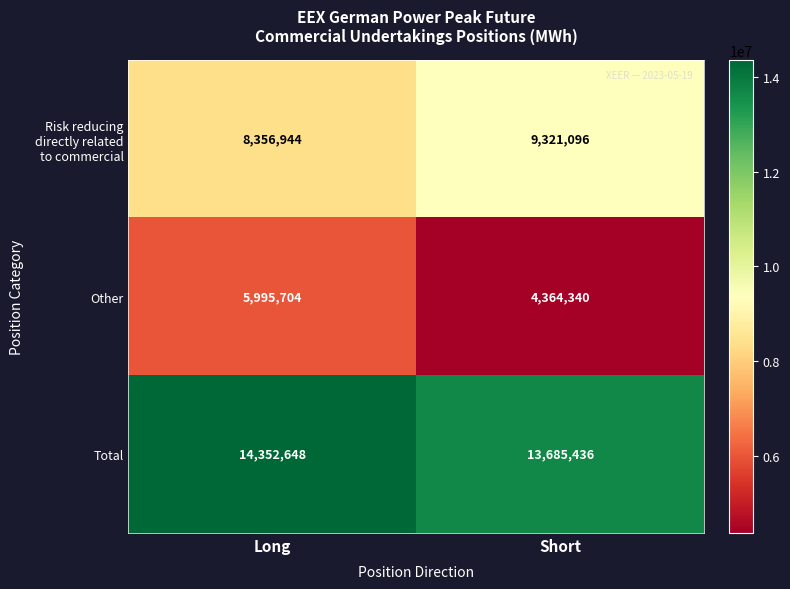

What is the difference between the highest and lowest values at Long?

8356944